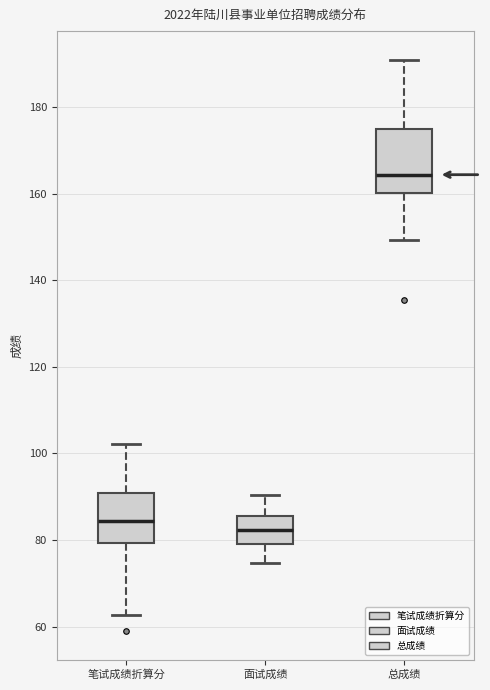

Reading left to right, read every box against the y-axis: the position of its median line, the range the box covers, and the ends of its whiskers. The values are not printed on the chart, so give them approximately, as read against the axis.

笔试成绩折算分: median 84, box 80 to 90, whiskers 62 to 102
面试成绩: median 82, box 80 to 86, whiskers 74 to 90
总成绩: median 164, box 160 to 174, whiskers 150 to 190